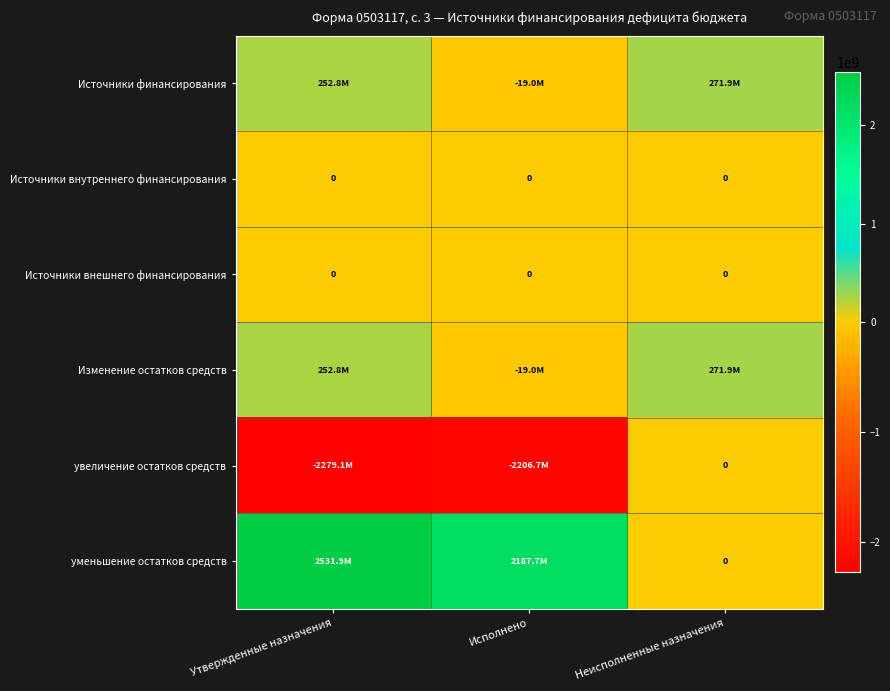

At how many categories does at least one series exceed 1728958378?

2